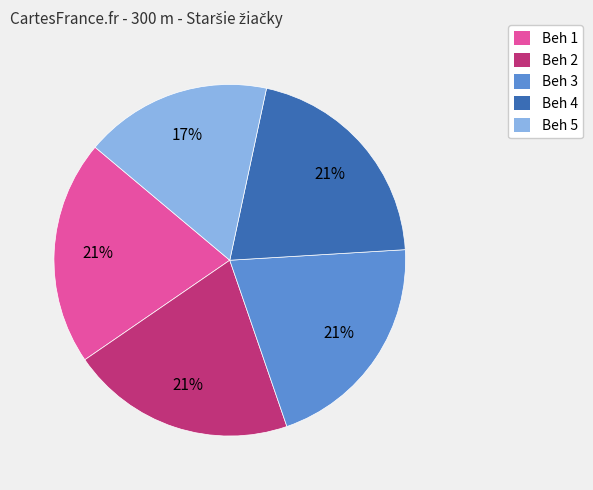

Approximately how many times larger is the value at Beh 5 compared to Beh 4?

0.8